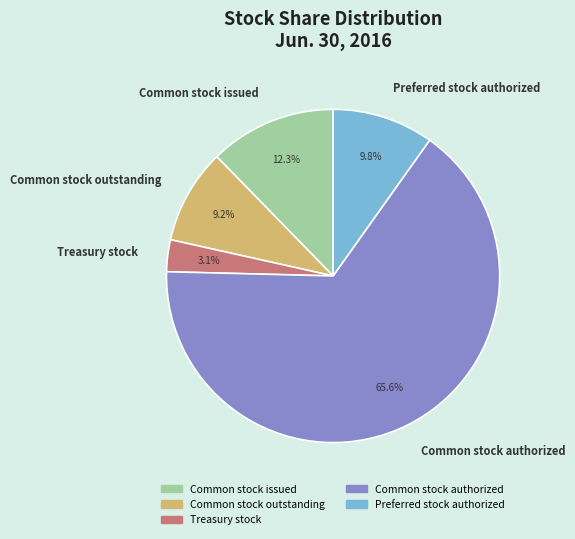

Is there a majority slice in this chart?

Yes